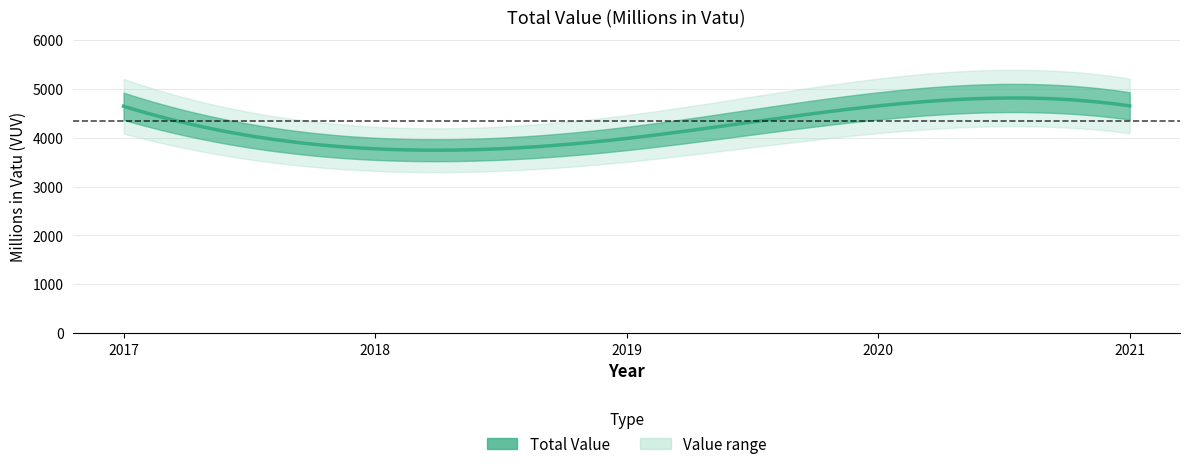

List the labels in order of value, largest first.

2020, 2021, 2017, 2019, 2018